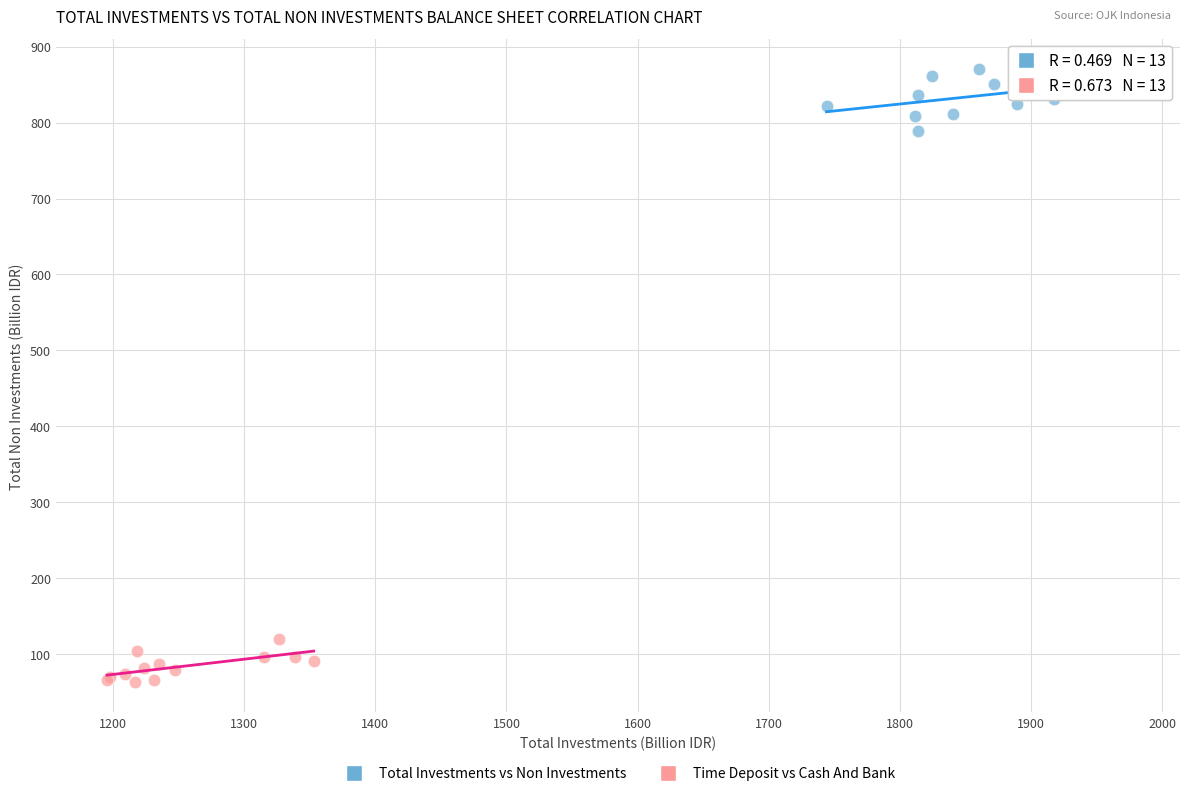

What are all the series names shown in the legend?

Total Investments vs Non Investments, Time Deposit vs Cash And Bank